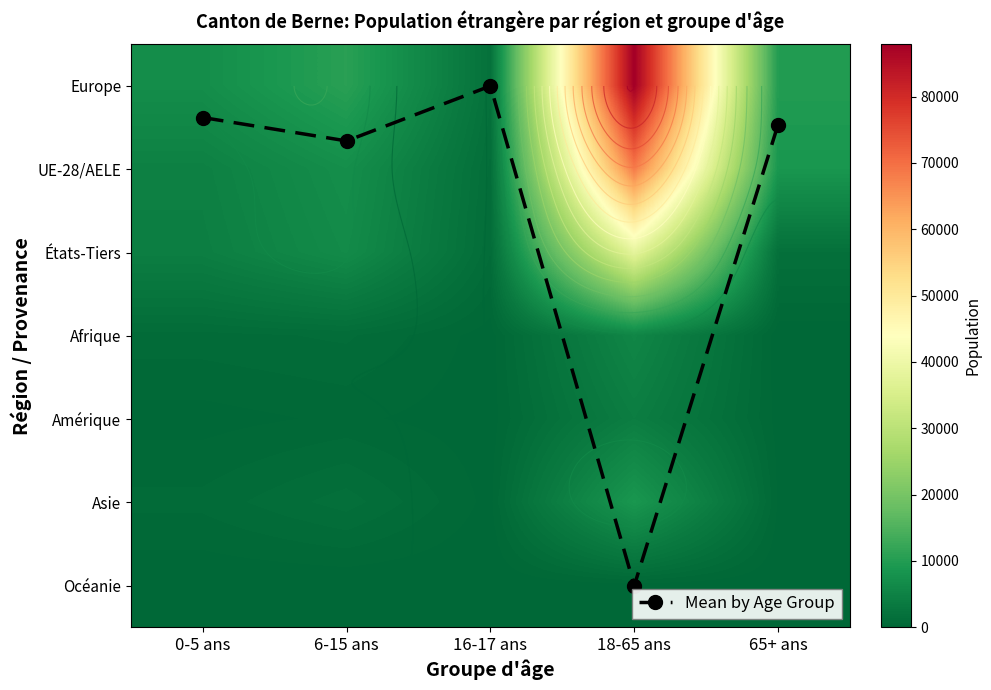

How many values in the Mean by Age Group series exceed 0?

4